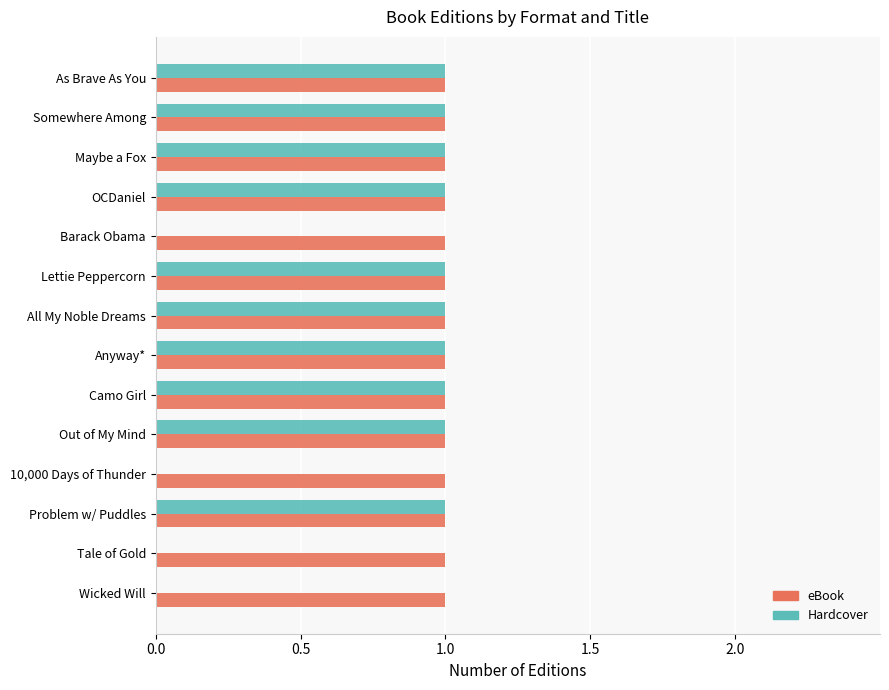

The Hardcover series shows 1 at Maybe a Fox. True or false?

True